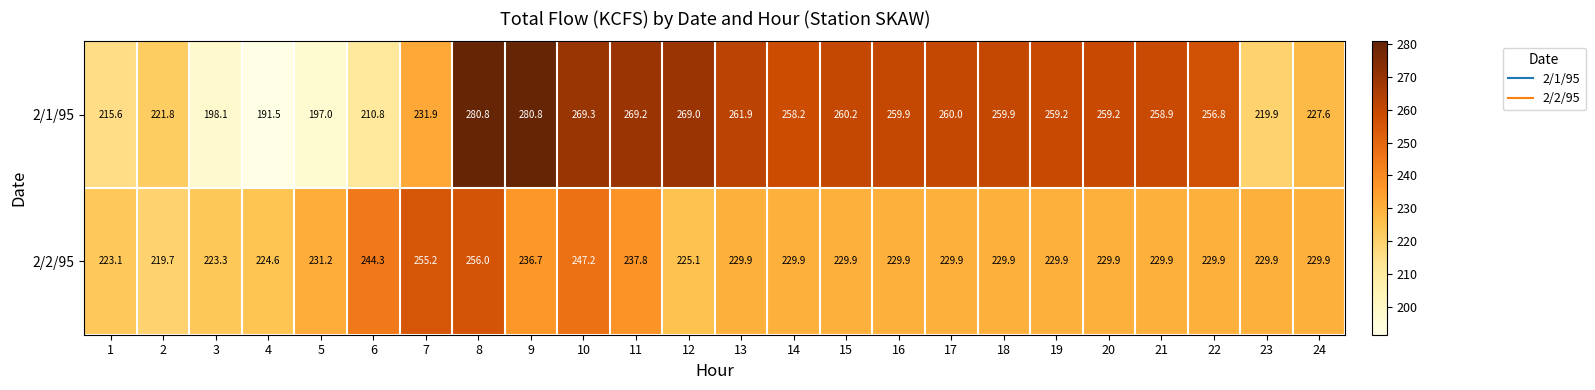

What is the difference between the maximum and minimum values in the 2/2/95 series?

36.3